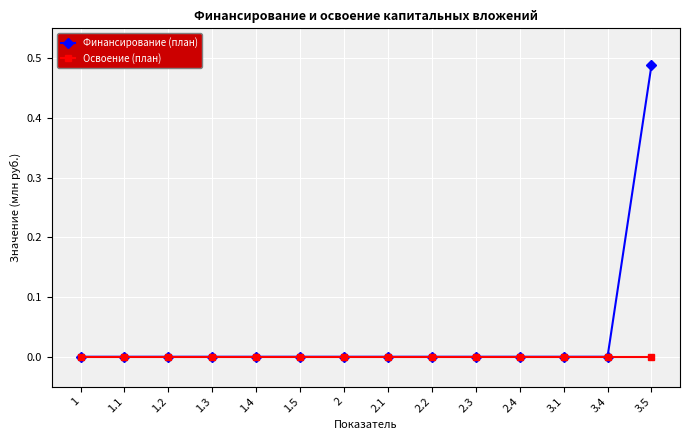

At which label does Финансирование (план) reach its peak?

3.5